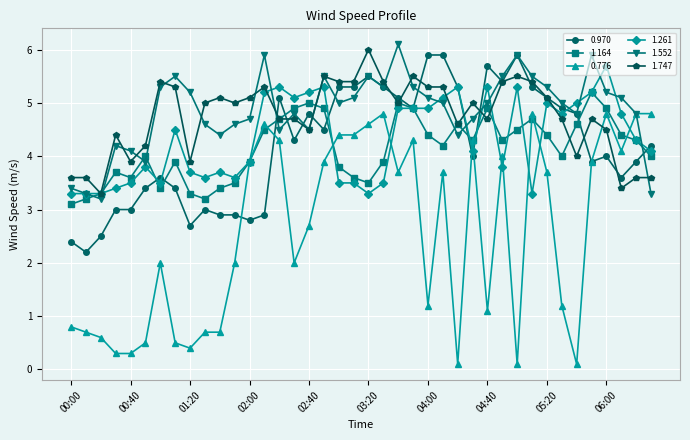

How many series are shown in this chart?

6